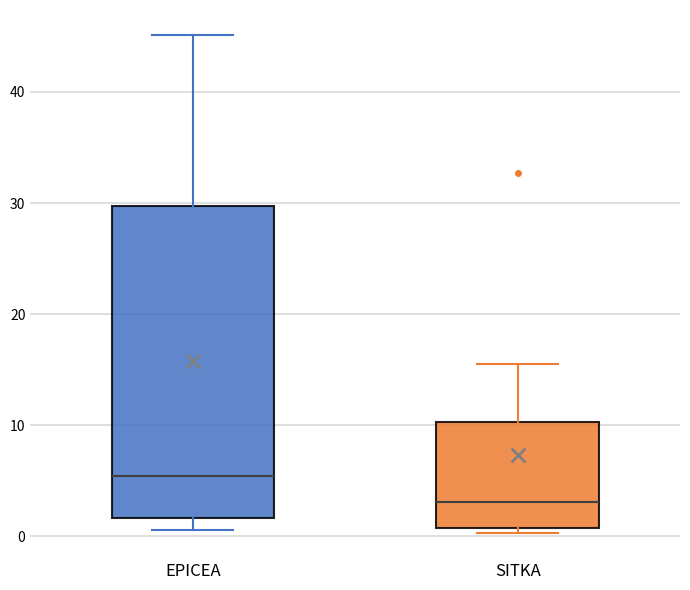

Which box has the lowest median line?

SITKA